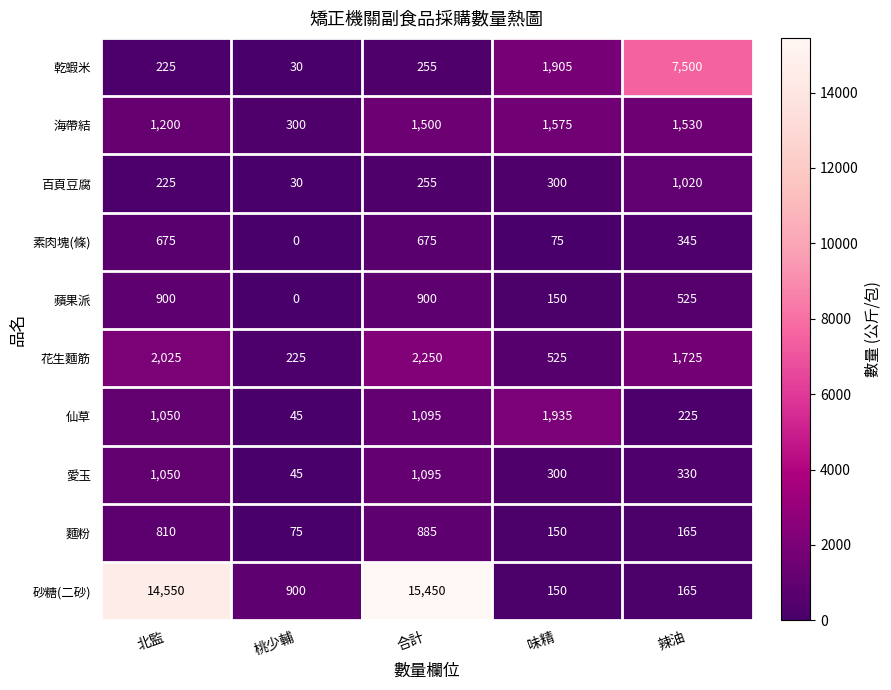

Which category has the lowest value across all series?

桃少輔